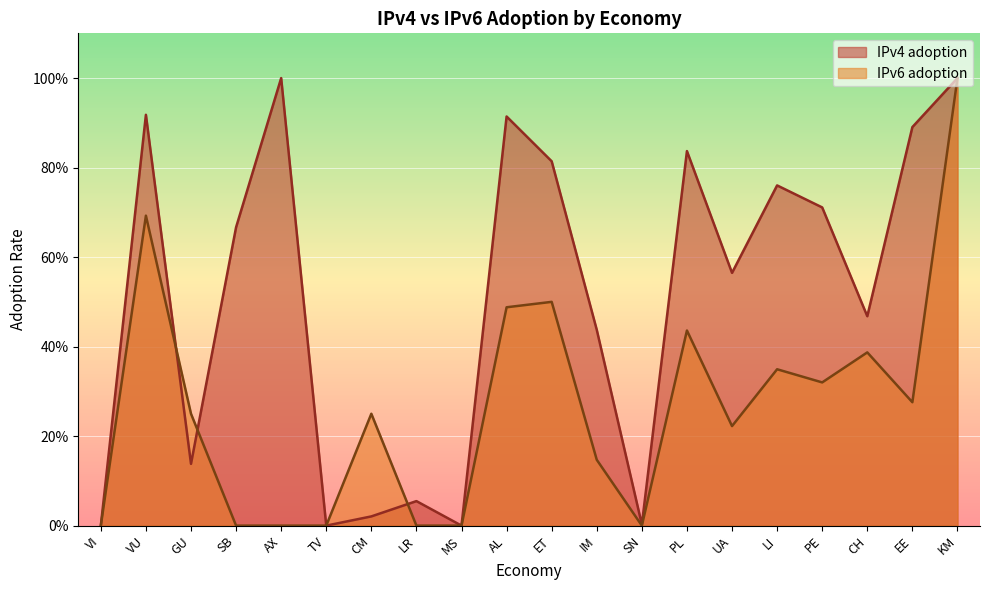

What is the sum of the IPv6 adoption values at KM and EE?

1.3